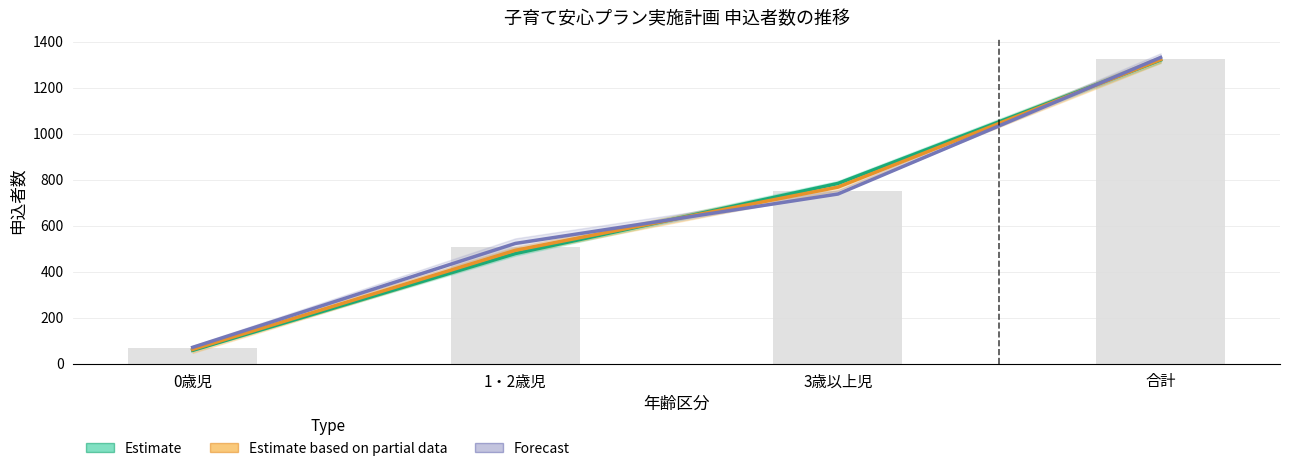

What is the difference between the second highest and second lowest values in the Forecast series?

215